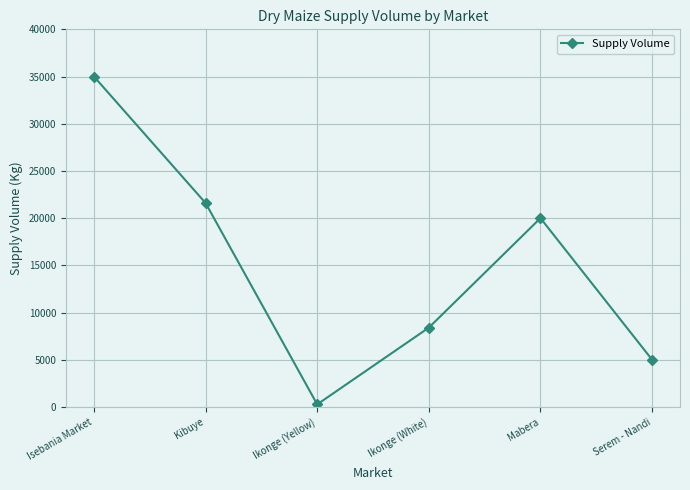

At which label is the value closest to 17635?

Mabera